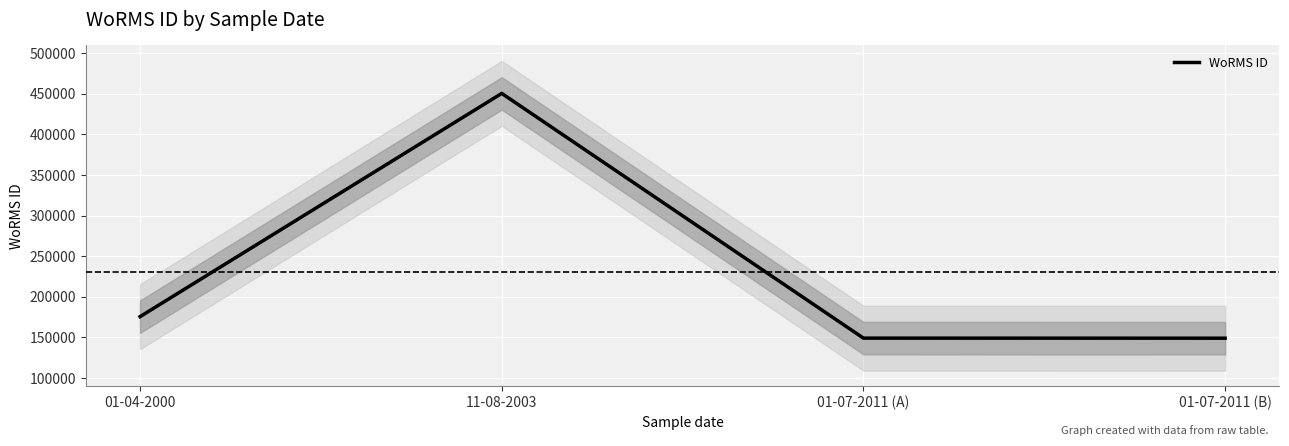

What is the minimum value shown in the chart?

149045